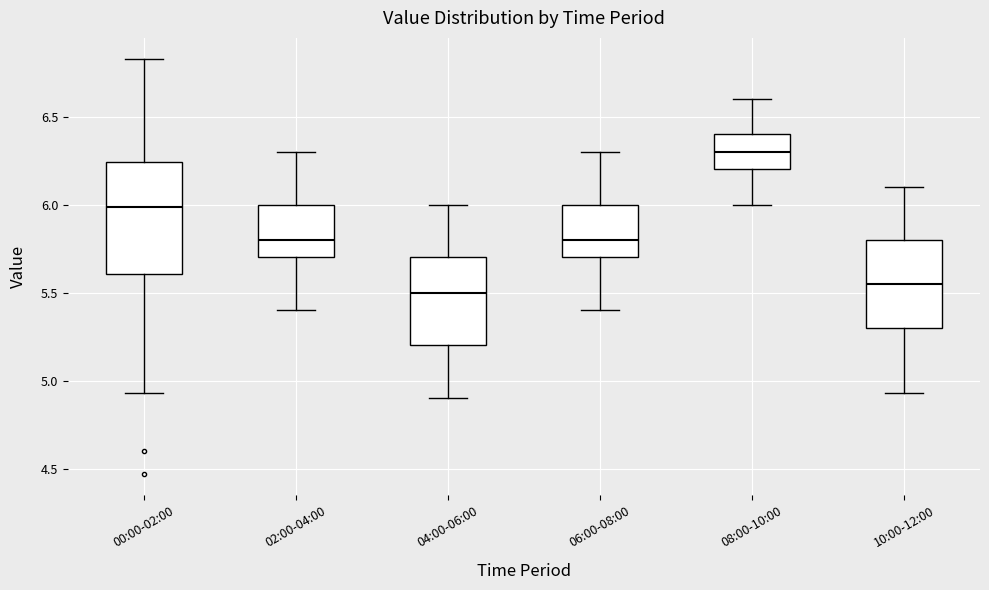

Which box is the tallest, from its lower edge to its upper edge?

00:00-02:00